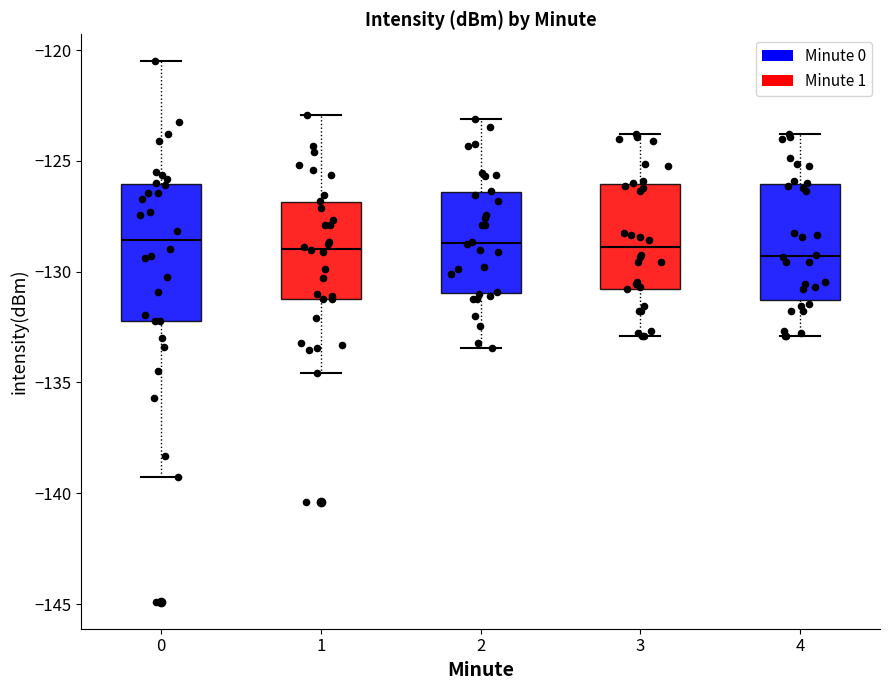

Where does the median line of the box at x = 3 sit on the y-axis? The values are not printed on the chart, so give them approximately, as read against the axis.

-129.0